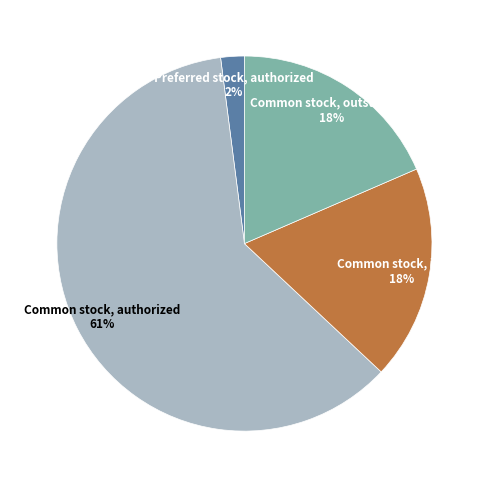

To the nearest percent, what percentage of the pie is Common stock, outstanding?

18%